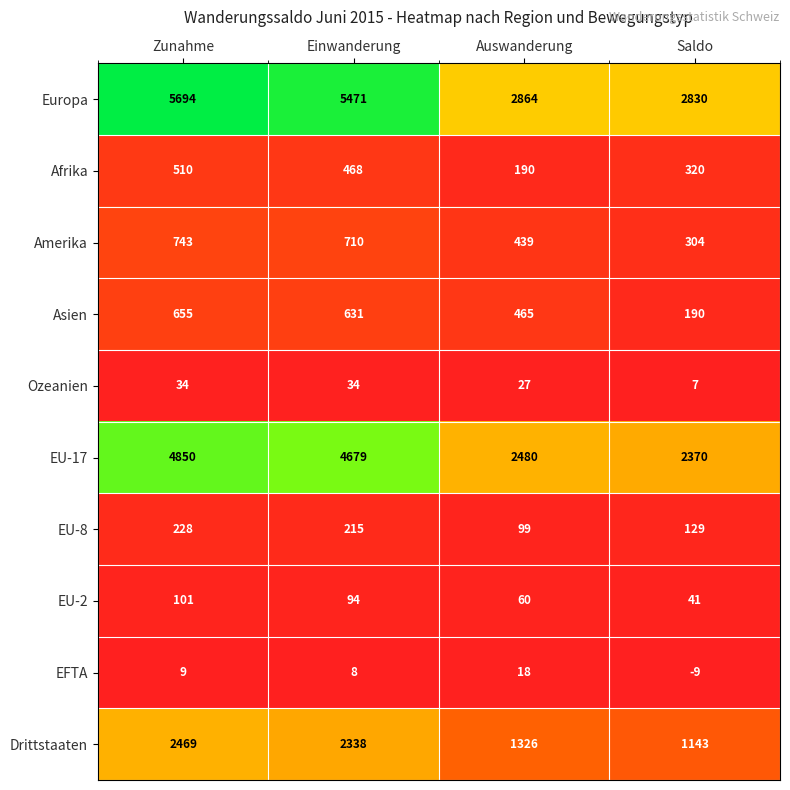

What is the sum of the Europa values at Saldo and Zunahme?

8524